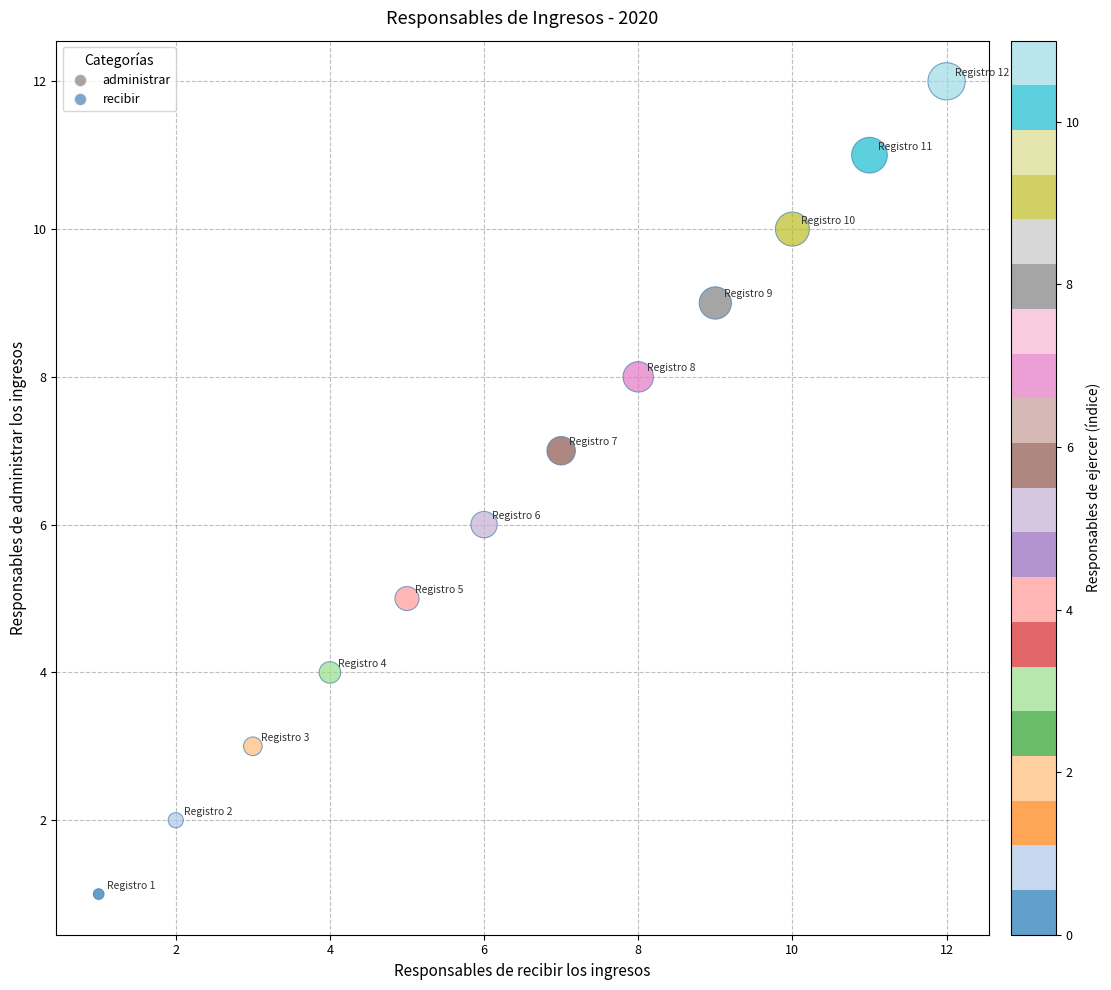

What is the average X value?

6